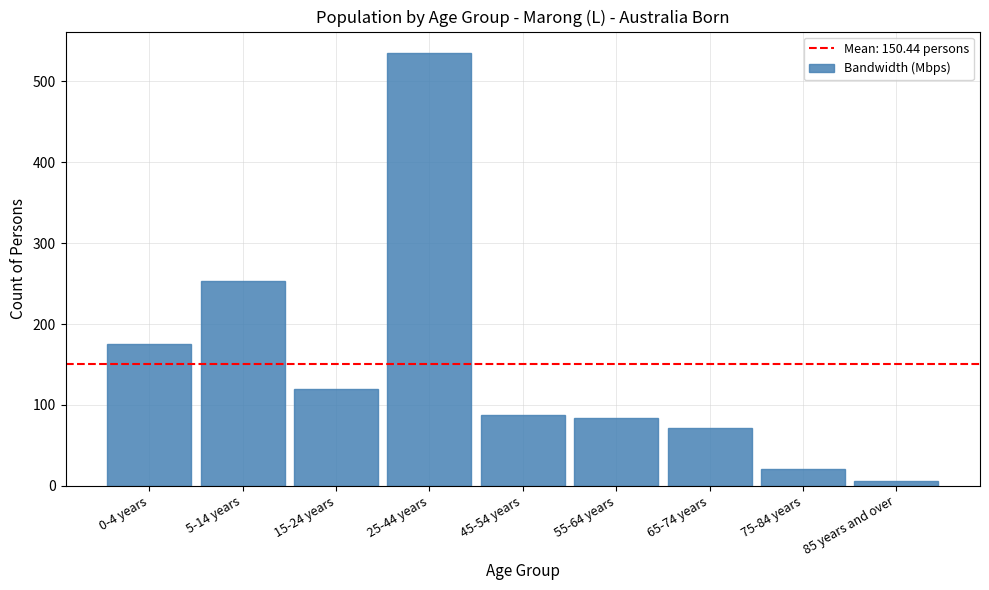

Reading left to right, what are all the values shown in this chart?

0-4 years=175	5-14 years=253	15-24 years=120	25-44 years=535	45-54 years=88	55-64 years=84	65-74 years=72	75-84 years=21	85 years and over=6